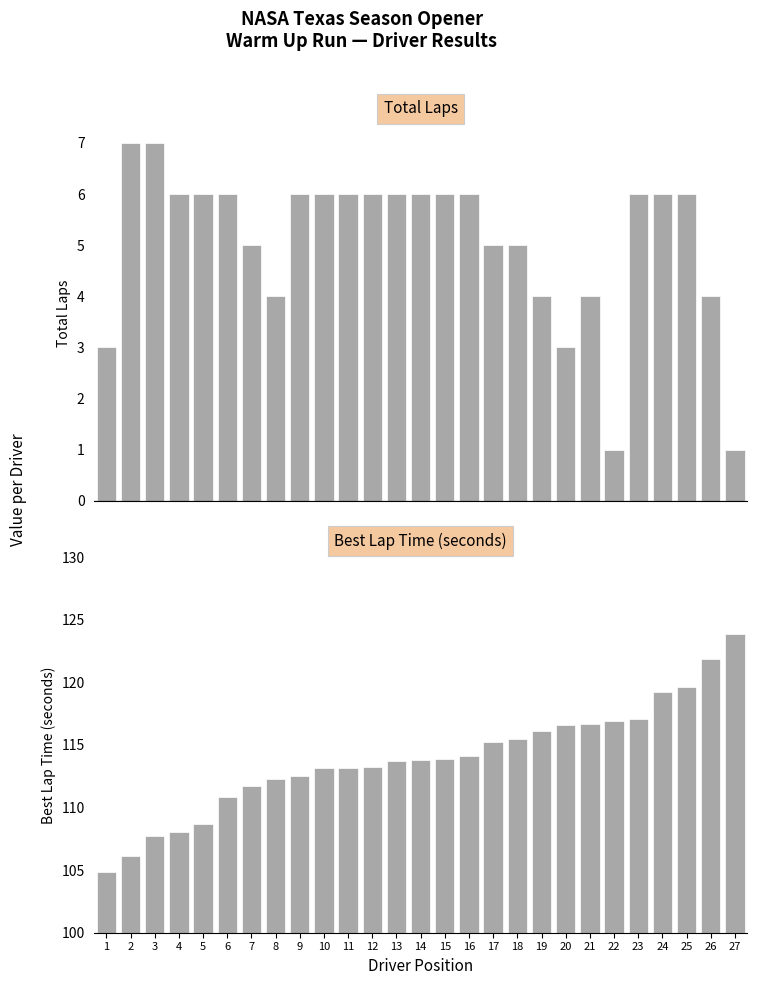

What is the approximate value of Best Lap Time (s) at 27?

123.8